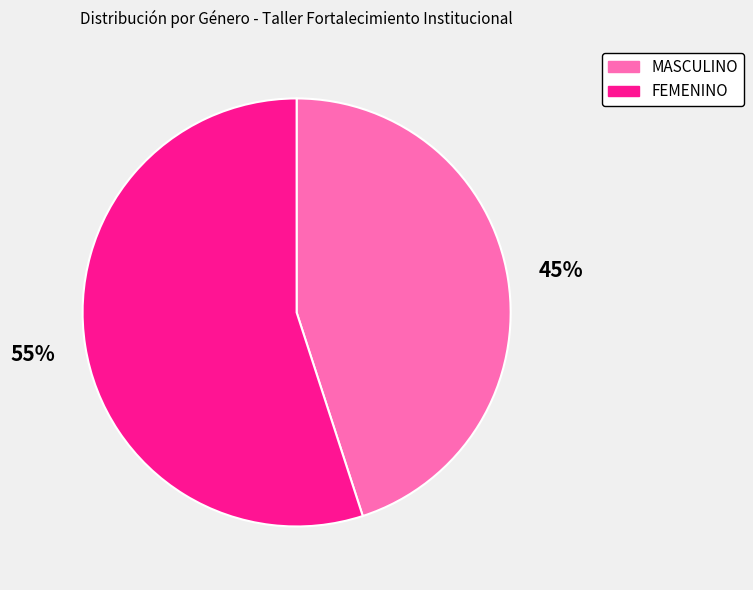

Is it true that FEMENINO is 61% of the pie?

False